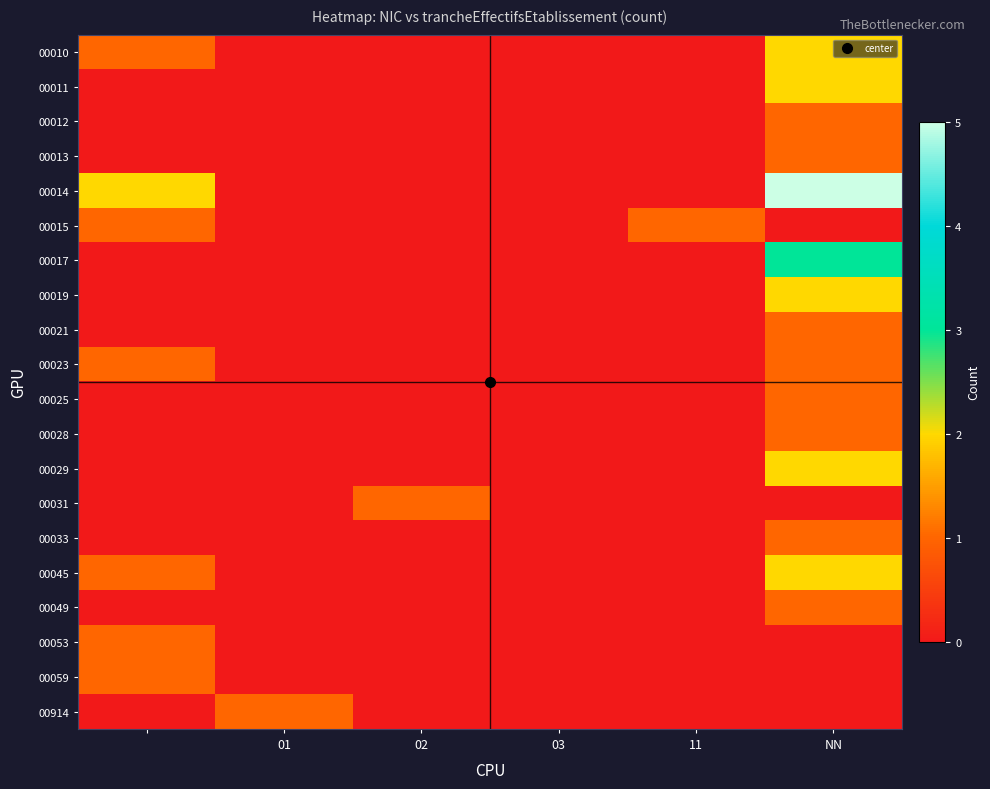

At how many categories does at least one series exceed 0?

5